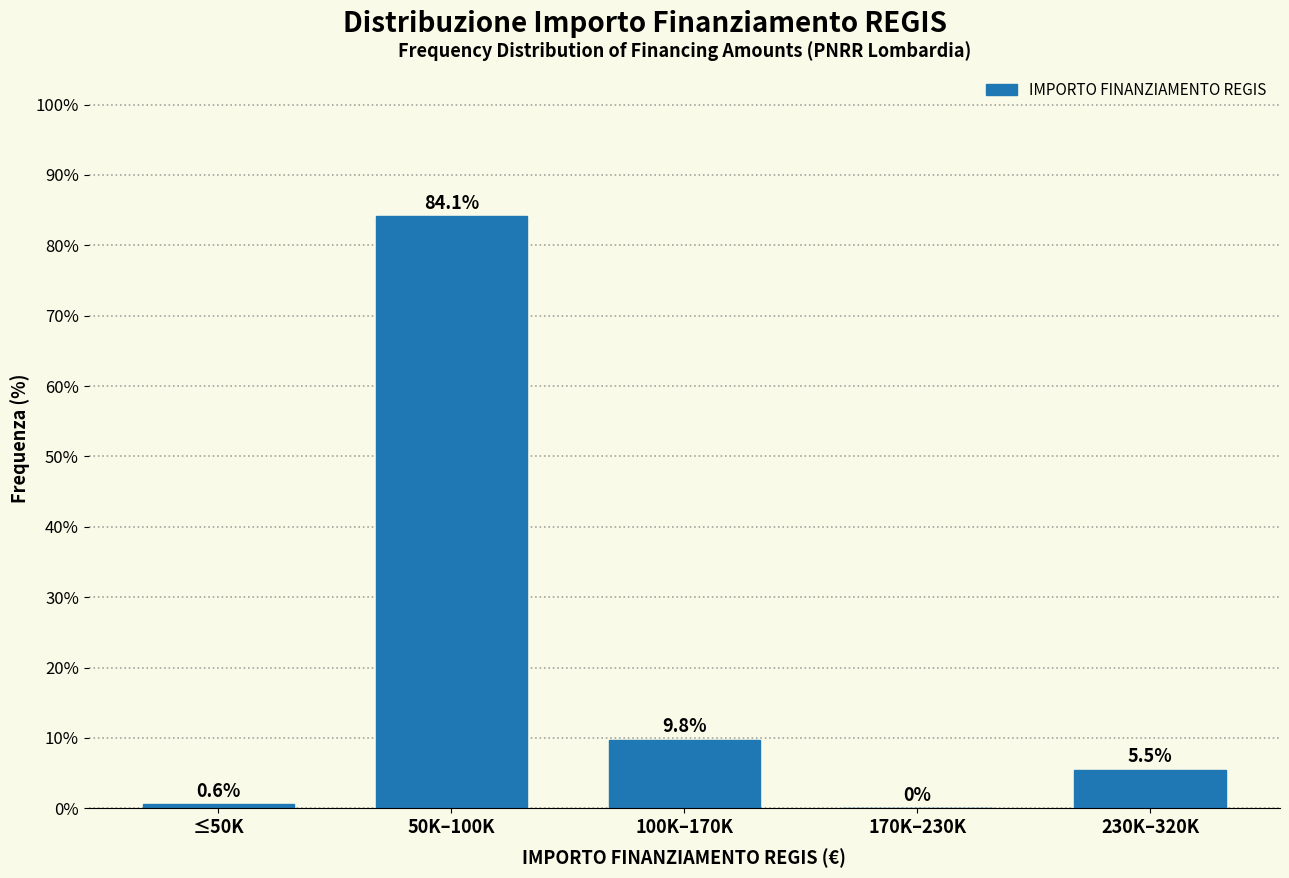

Reading left to right, extract all data points from this chart.

≤50K=0.6	50K–100K=84.1	100K–170K=9.8	170K–230K=0.0	230K–320K=5.5